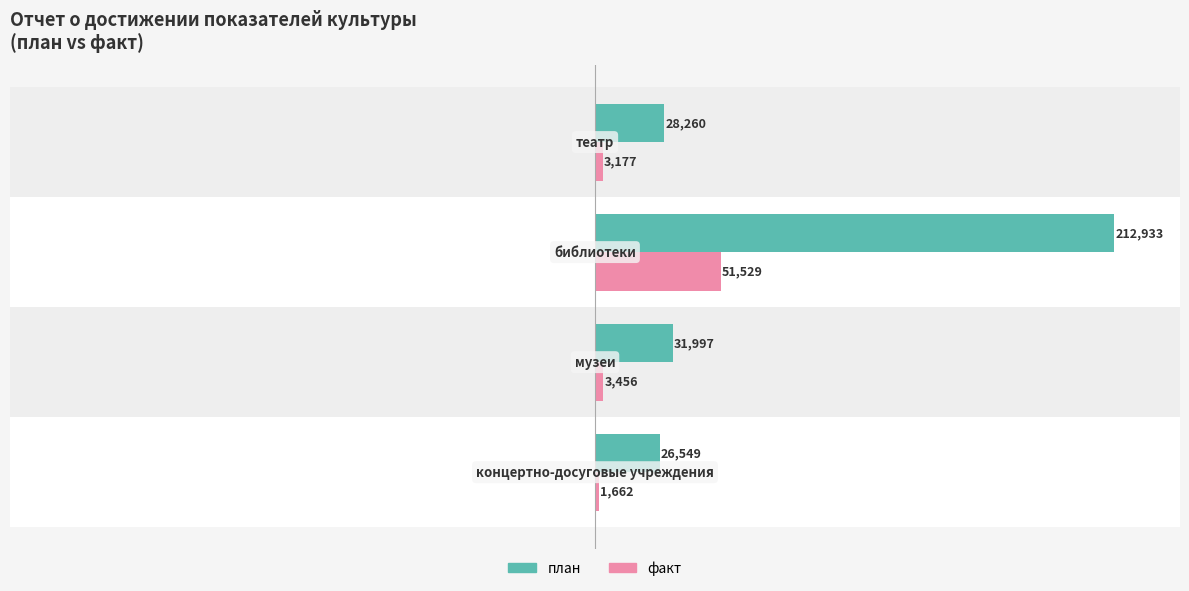

List the series in order of their overall mean, highest first.

план, факт